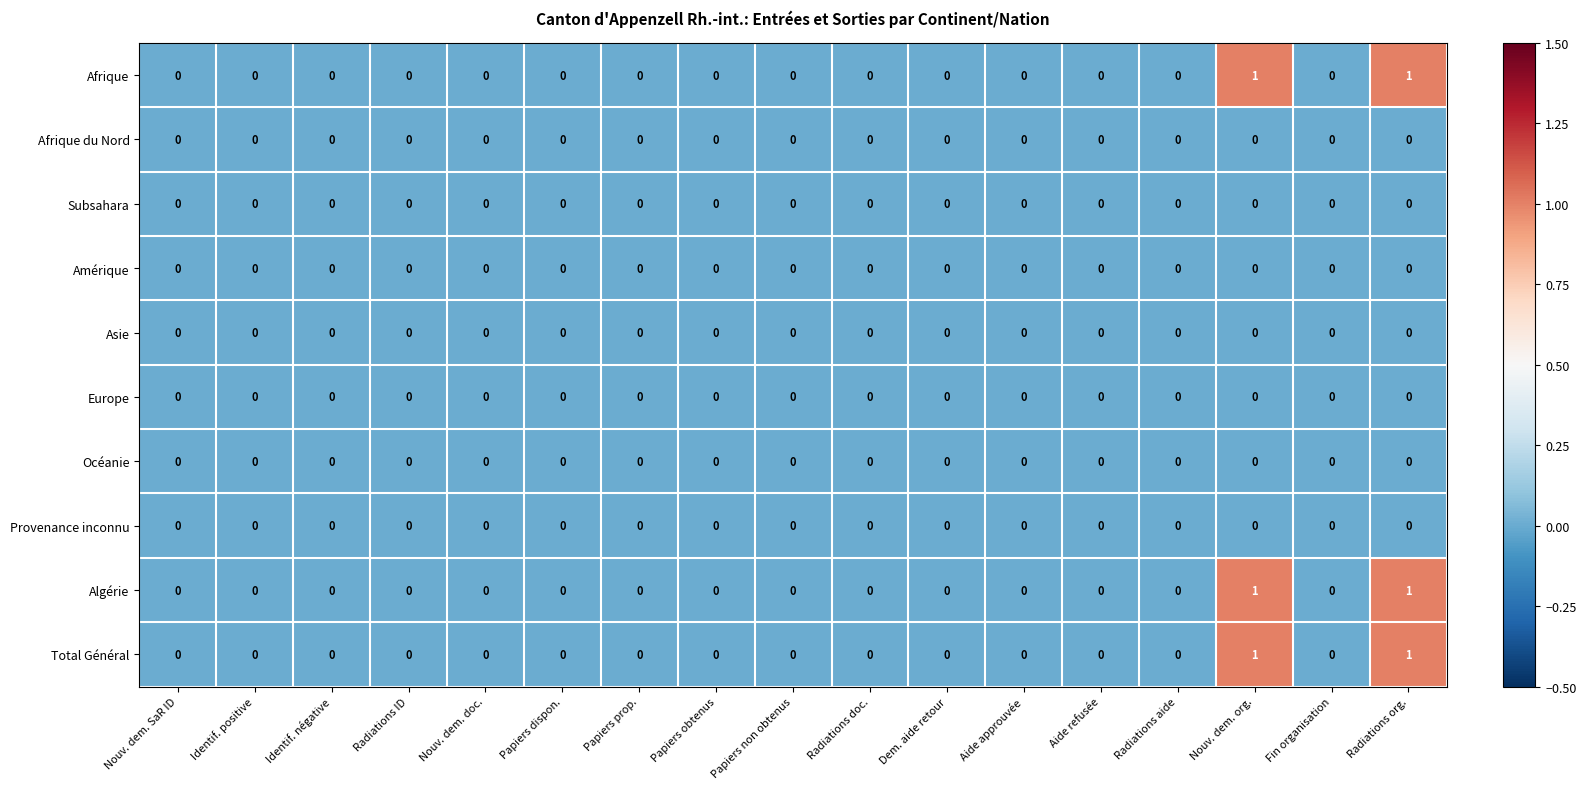

The value of Subsahara at Papiers prop. is 0. True or false?

True